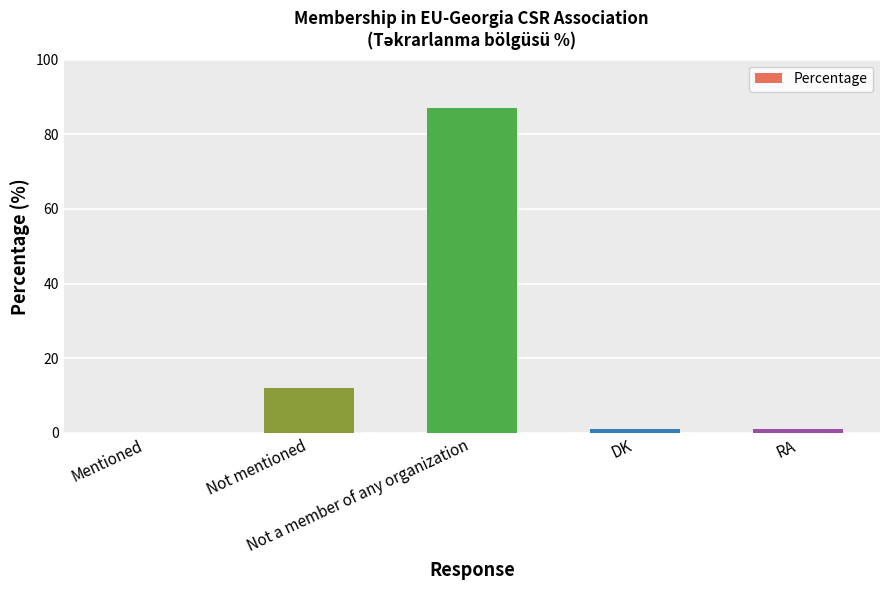

What is the difference between the values at Not mentioned and Mentioned?

12